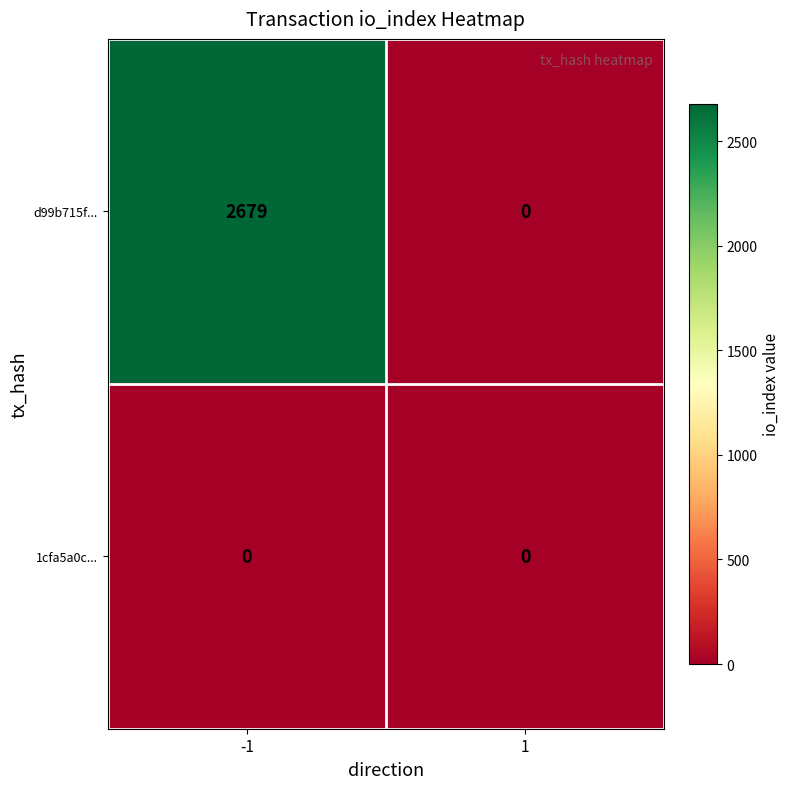

What is the maximum value shown in the chart?

2679